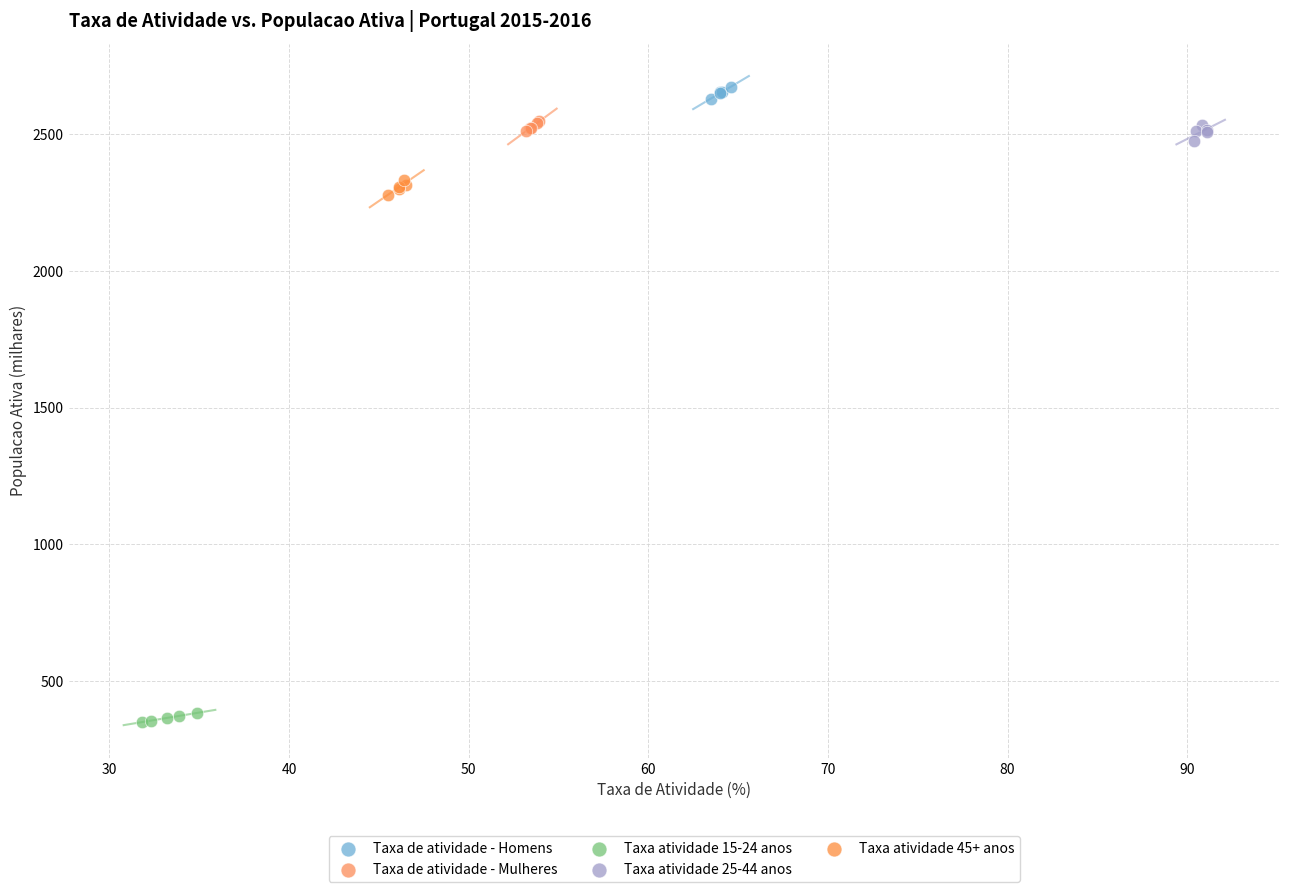

What are all the series names shown in the legend?

Taxa de atividade - Homens, Taxa de atividade - Mulheres, Taxa atividade 15-24 anos, Taxa atividade 25-44 anos, Taxa atividade 45+ anos